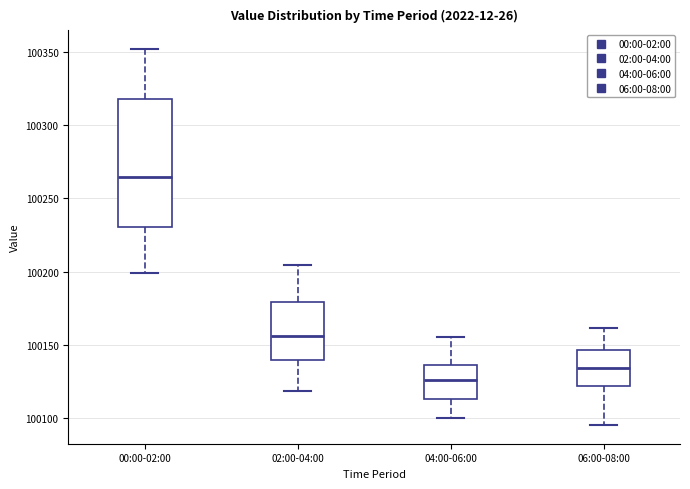

Reading left to right, read every box against the y-axis: the position of its median line, the range the box covers, and the ends of its whiskers. The values are not printed on the chart, so give them approximately, as read against the axis.

00:00-02:00: median 100265, box 100230 to 100320, whiskers 100200 to 100350
02:00-04:00: median 100155, box 100140 to 100180, whiskers 100120 to 100205
04:00-06:00: median 100125, box 100115 to 100135, whiskers 100100 to 100155
06:00-08:00: median 100135, box 100120 to 100145, whiskers 100095 to 100160